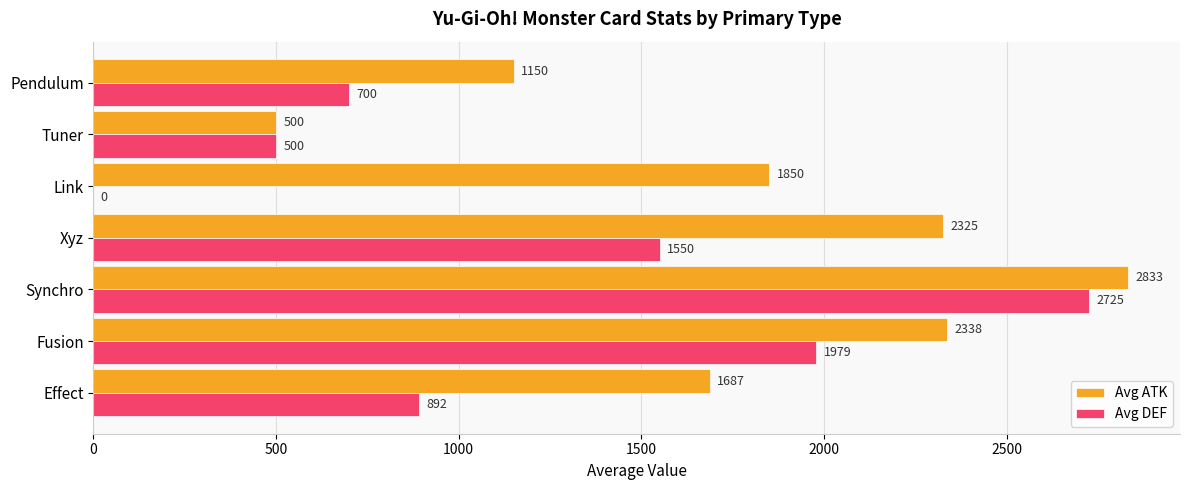

Is it true that Avg DEF equals 1979 at Fusion?

True